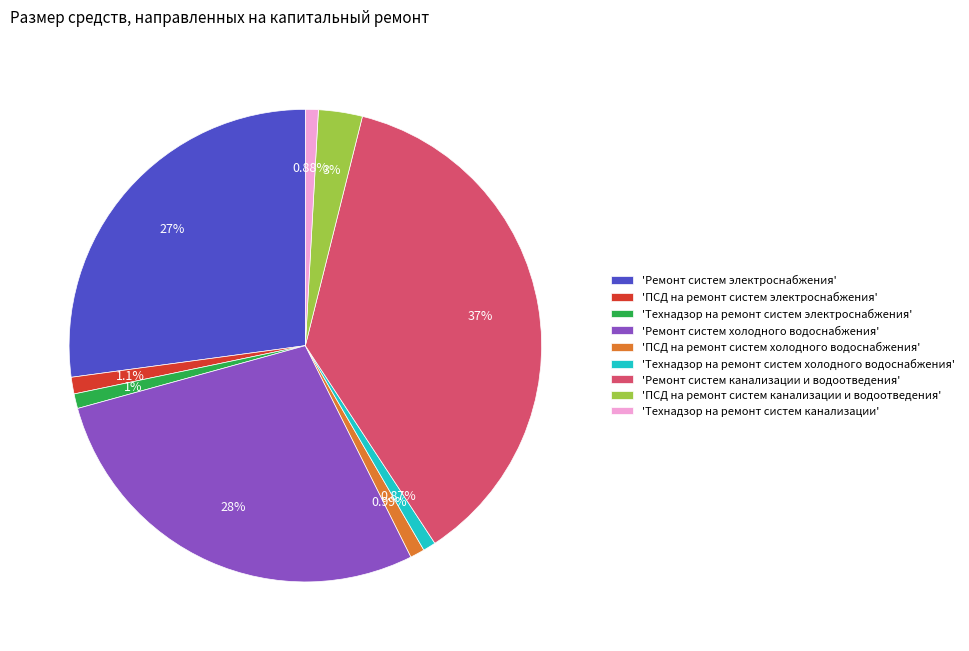

Is there any slice that represents more than half of the pie?

No